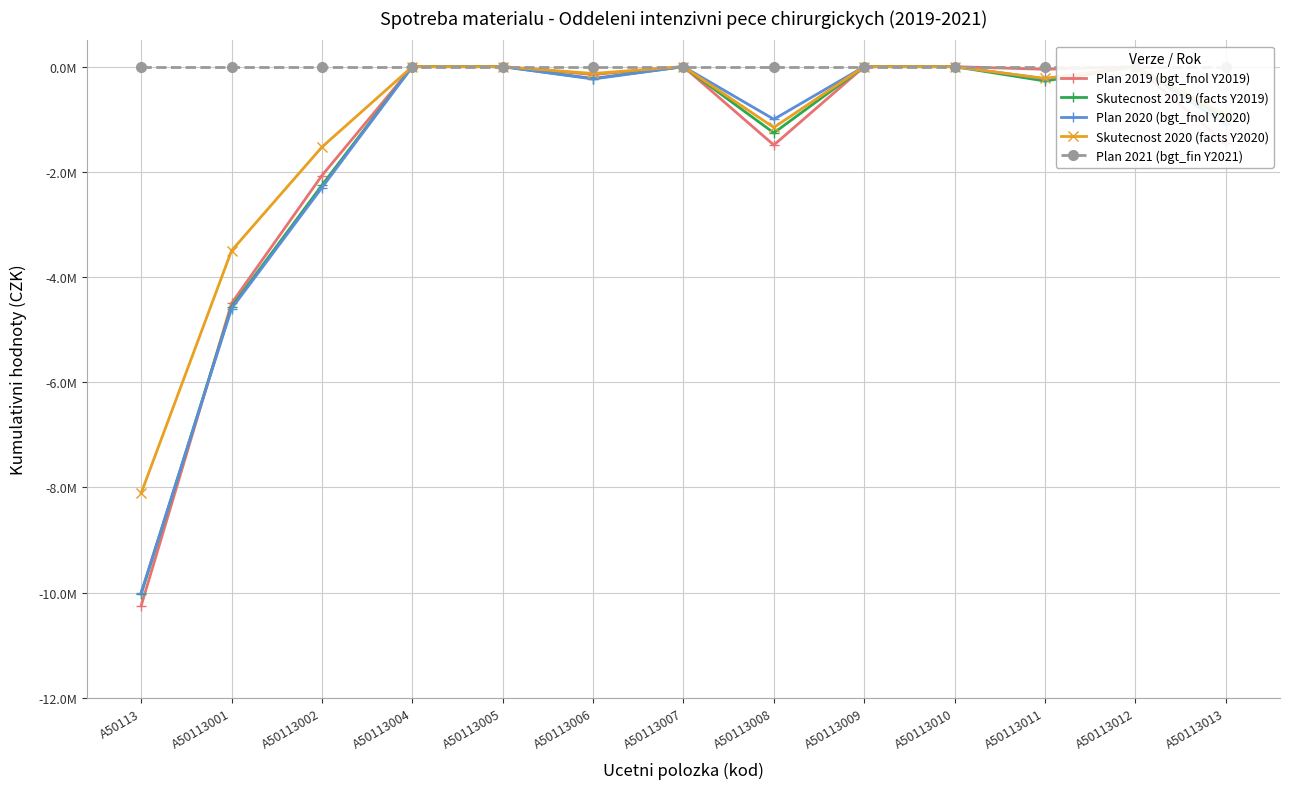

How many data points does each series have?

13